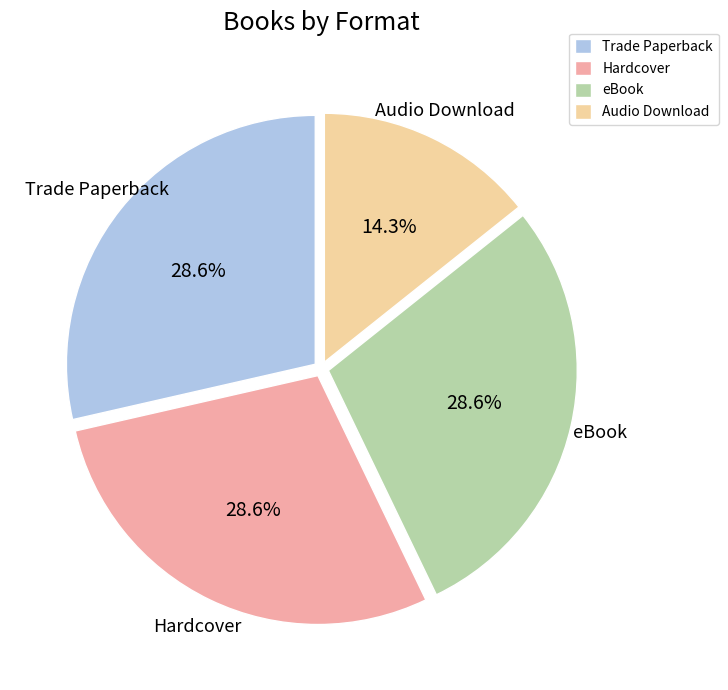

Which category has the smallest portion of the pie?

Audio Download